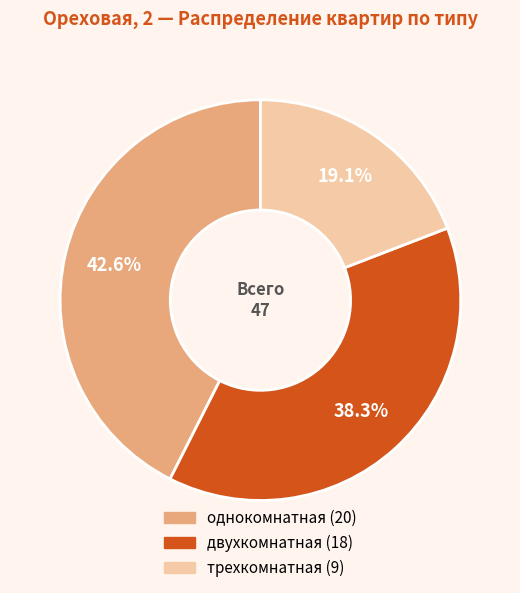

How many slices are in this pie chart?

3